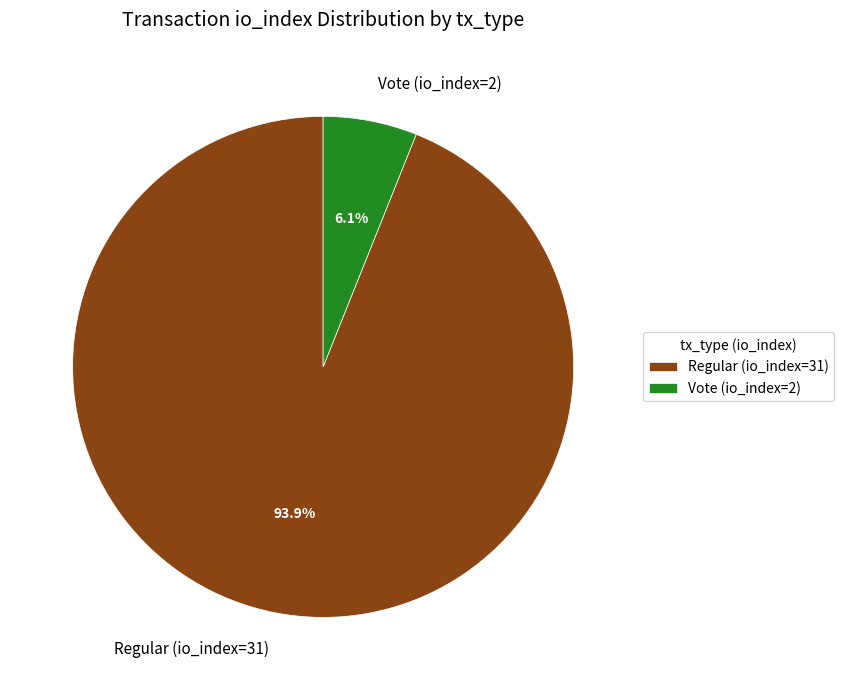

What percentage do Vote (io_index=2) and Regular (io_index=31) together represent?

100.0%